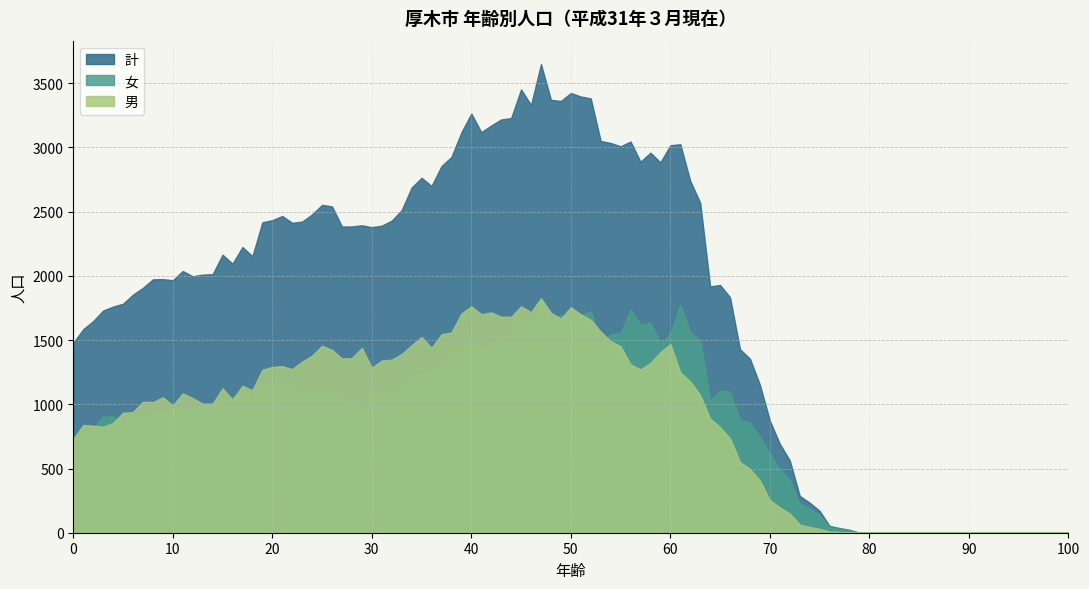

Which series has the largest total across all categories?

計